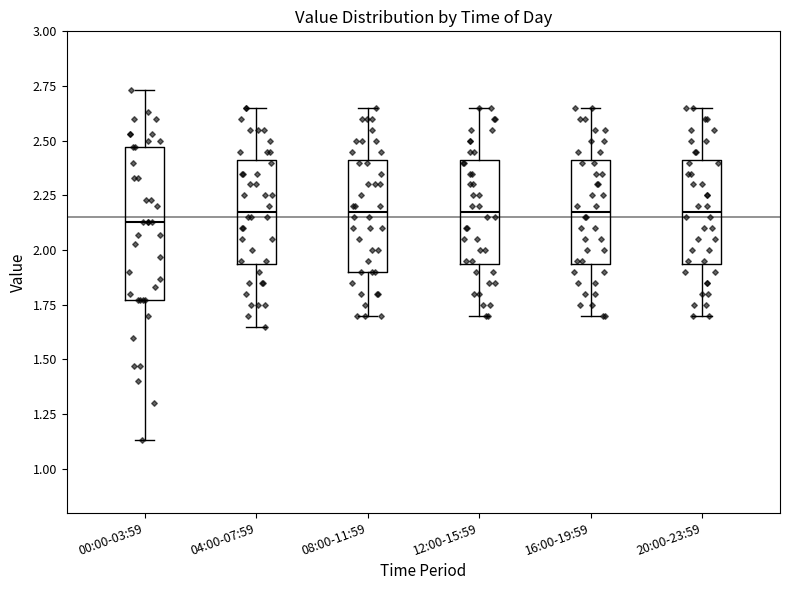

Which box is the tallest, from its lower edge to its upper edge?

00:00-03:59